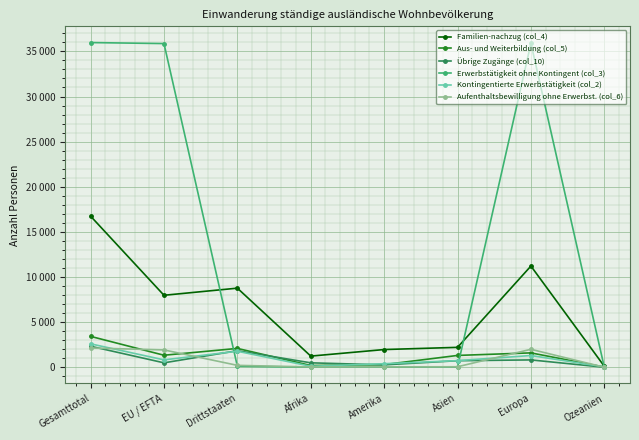

Rank the series by their maximum value, from lowest to highest.

Aufenthaltsbewilligung ohne Erwerbst. (col_6), Übrige Zugänge (col_10), Kontingentierte Erwerbstätigkeit (col_2), Aus- und Weiterbildung (col_5), Familien-nachzug (col_4), Erwerbstätigkeit ohne Kontingent (col_3)